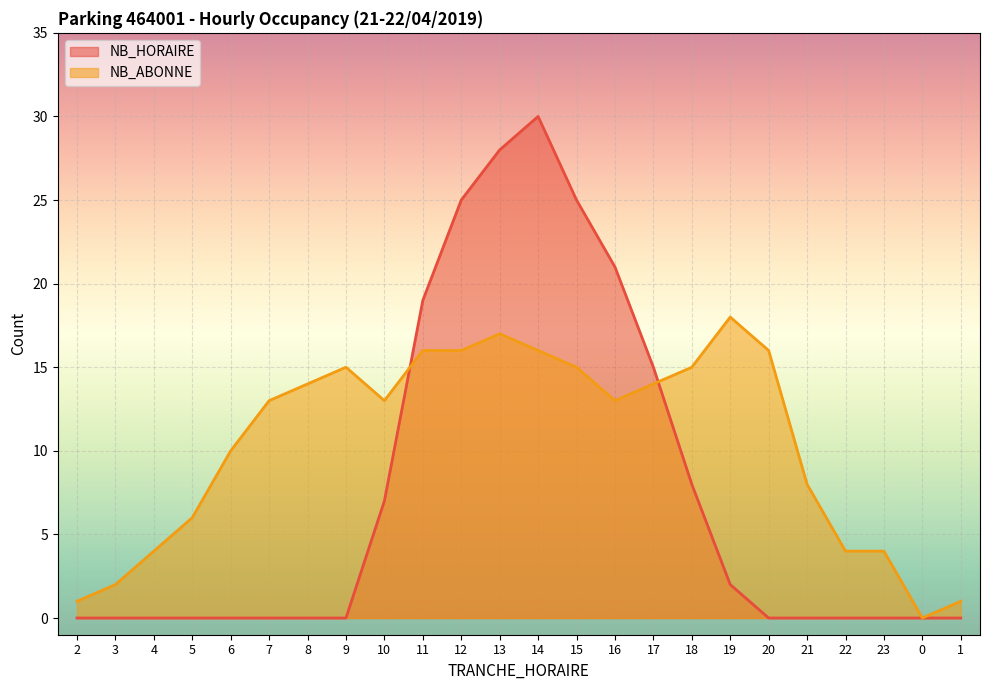

Reading left to right, what are all the values shown in this chart?

NB_HORAIRE: 2=0	3=0	4=0	5=0	6=0	7=0	8=0	9=0	10=7	11=19	12=25	13=28	14=30	15=25	16=21	17=15	18=8	19=2	20=0	21=0	22=0	23=0	0=0	1=0
NB_ABONNE: 2=1	3=2	4=4	5=6	6=10	7=13	8=14	9=15	10=13	11=16	12=16	13=17	14=16	15=15	16=13	17=14	18=15	19=18	20=16	21=8	22=4	23=4	0=0	1=1